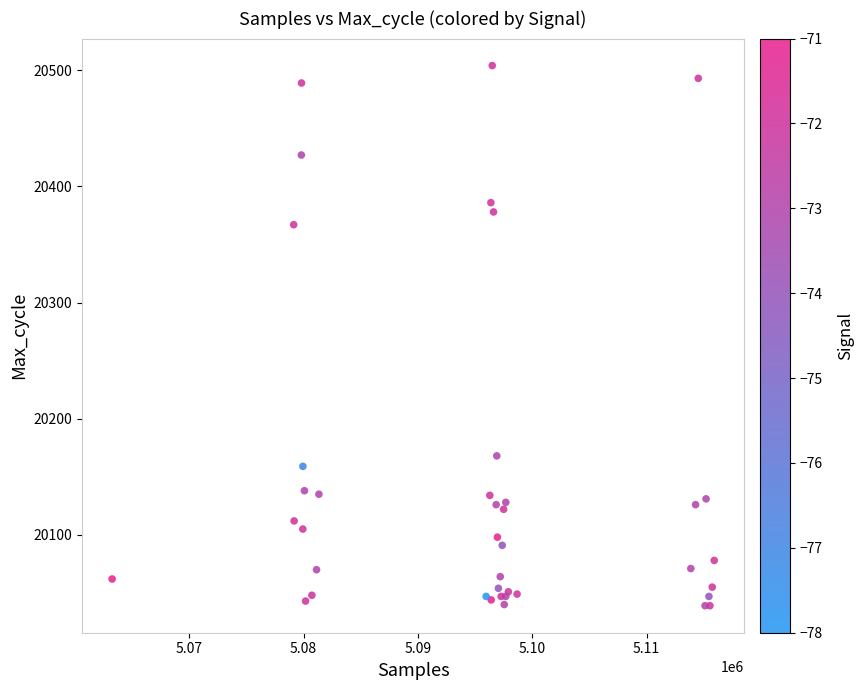

What Y value in the scatter plot is closest to 20271?

20367